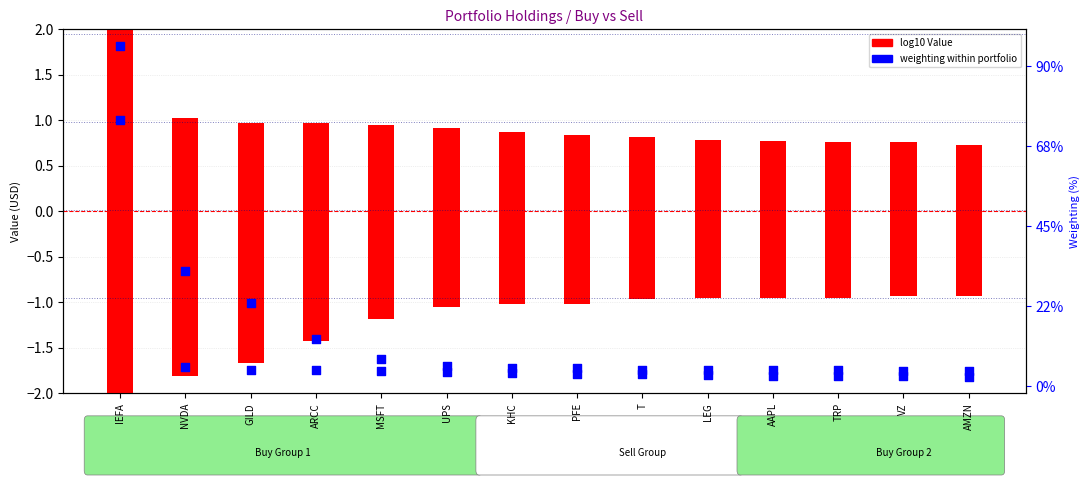

Which series reaches the minimum Y coordinate?

Sell (log10 Value)